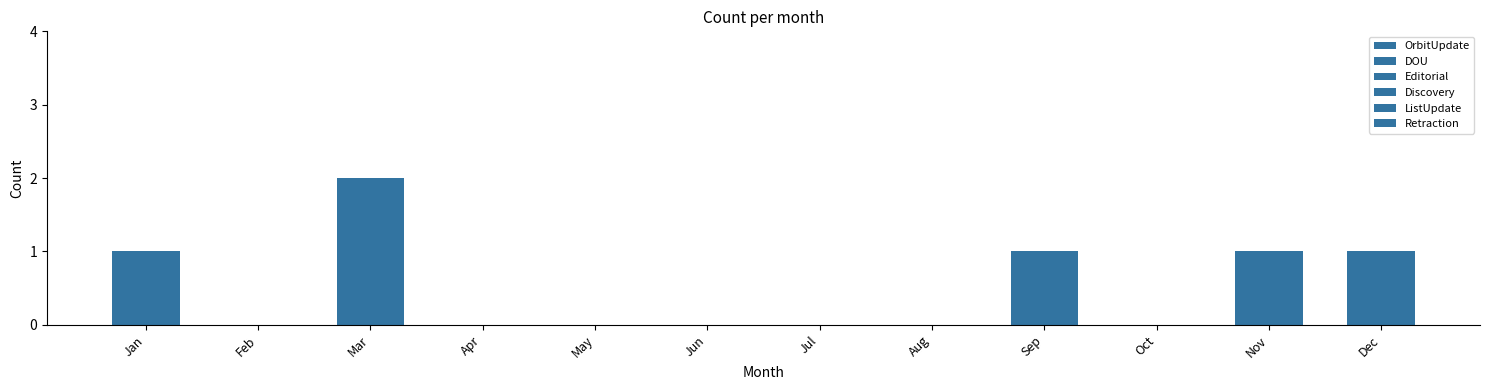

Between Dec and Feb, which is larger?

Dec